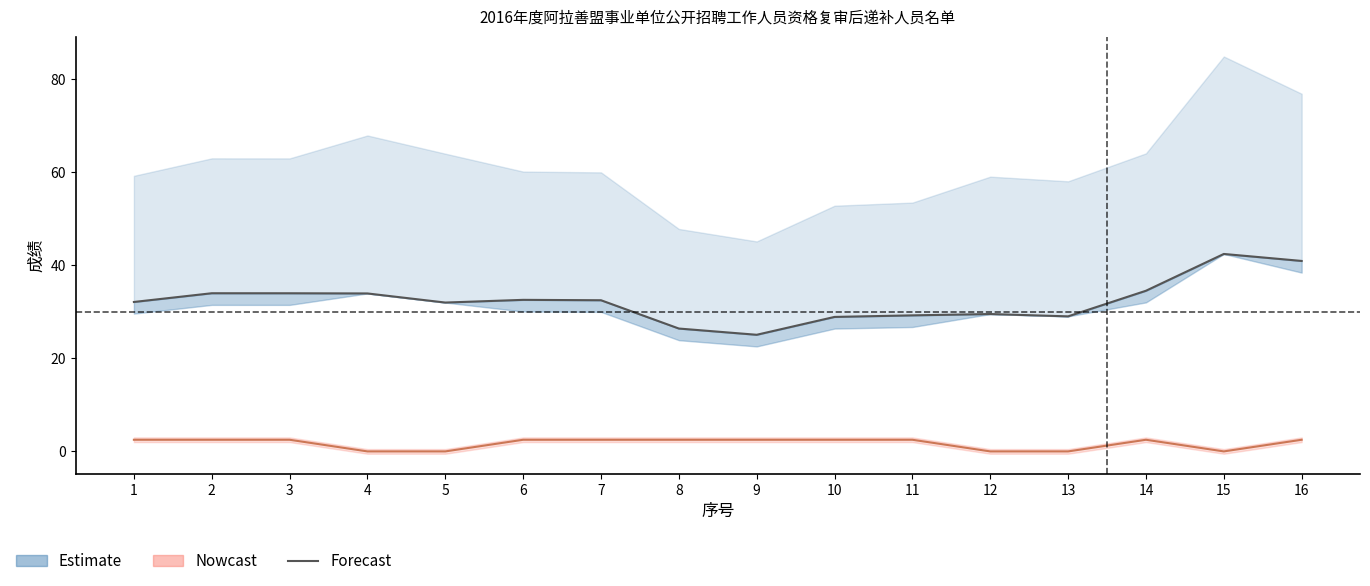

Between 11 and 13, which series saw the biggest shift?

民族分_line